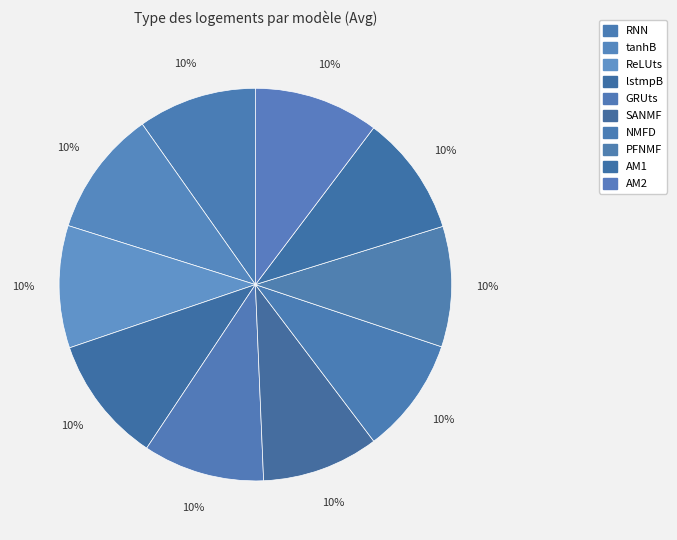

Is AM2 the majority of the pie?

No